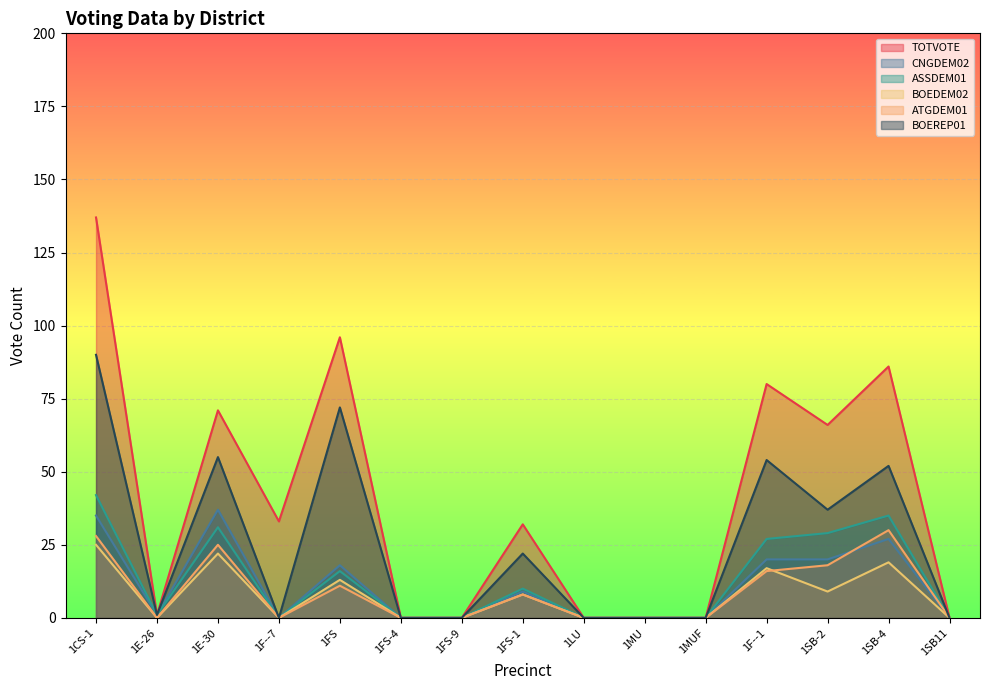

True or false: BOEDEM02 and CNGDEM02 cross at least once.

False